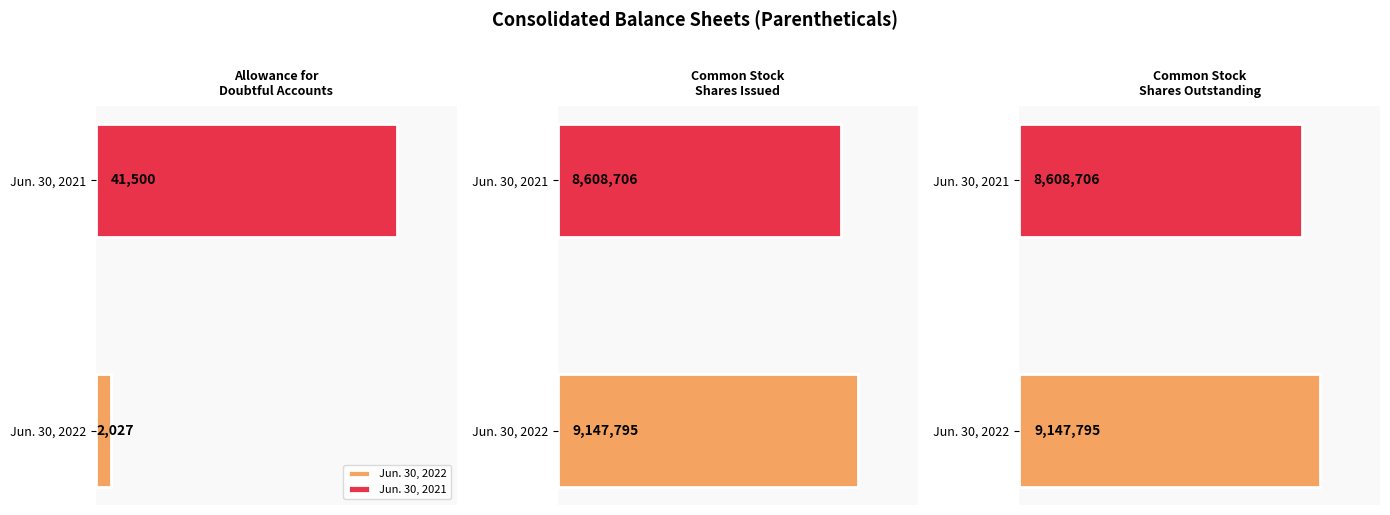

What is the value of the Jun. 30, 2022 bar at the 2nd from the left?

9147795